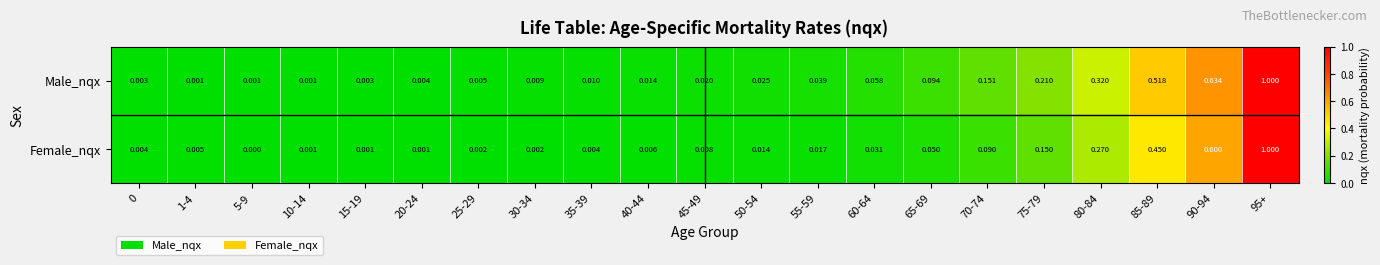

Is the value of Male_nqx at 55-59 greater than the value of Female_nqx at 65-69?

No